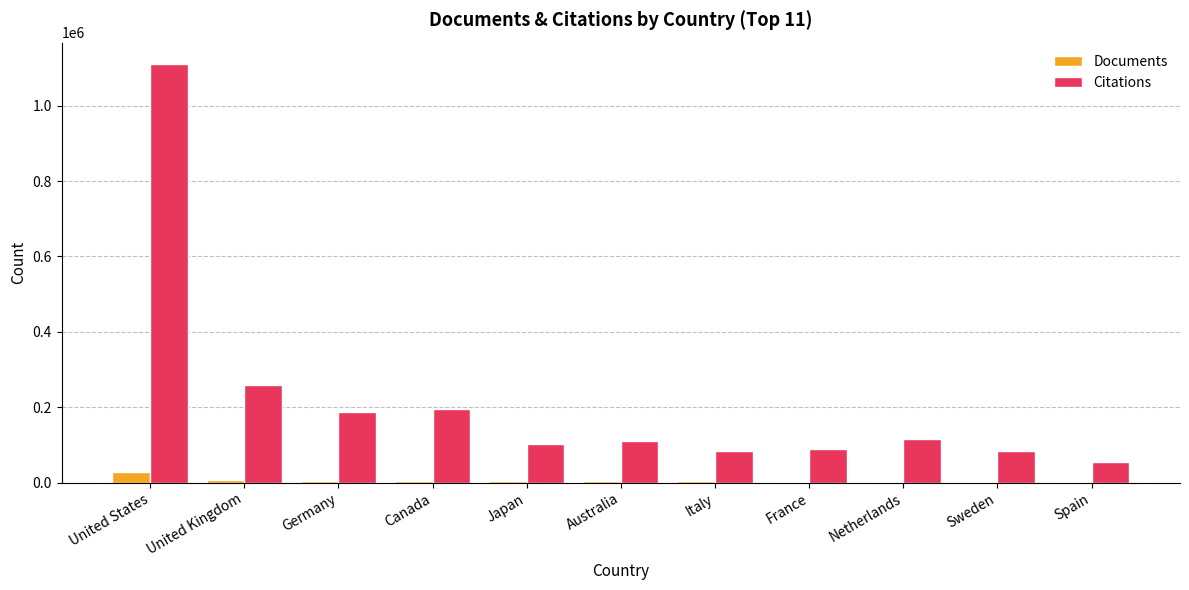

Which series has the widest spread of values?

Citations